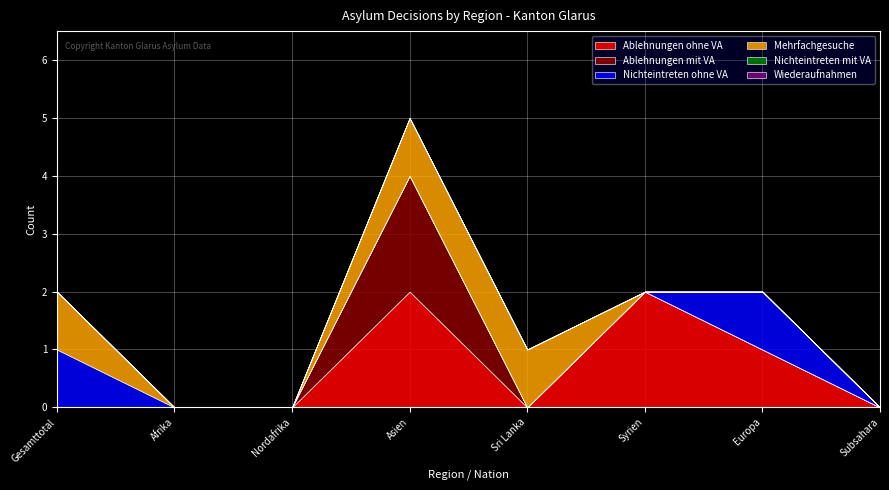

What position from the left is Gesamttotal?

1